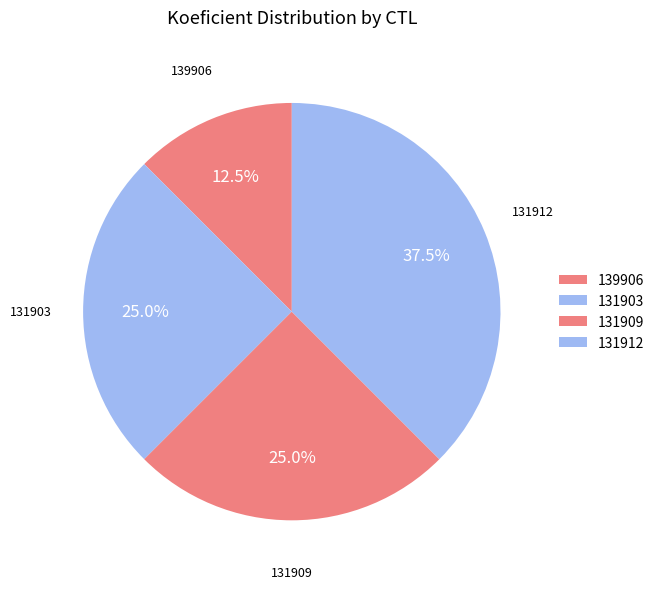

What is the smallest slice in the pie chart?

139906